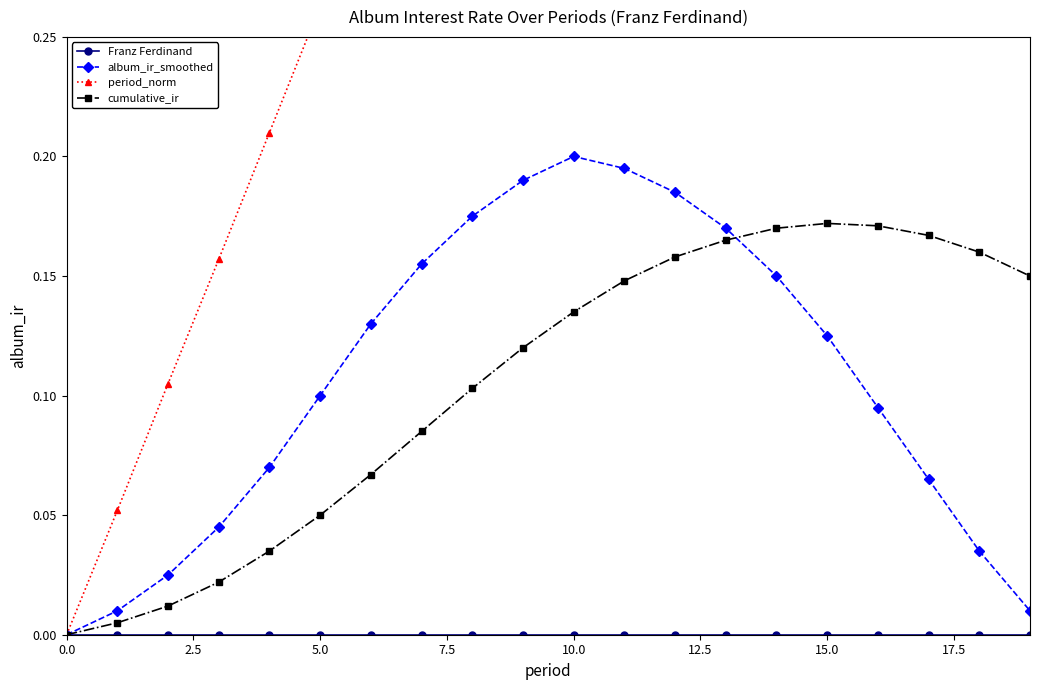

True or false: cumulative_ir and period_norm cross at least once.

False